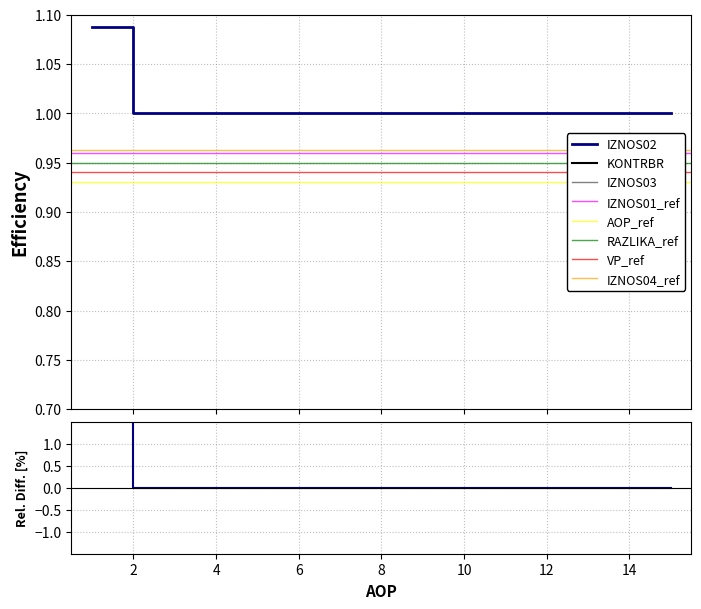

What is the sum of the KONTRBR values at 10 and 15?

2.0